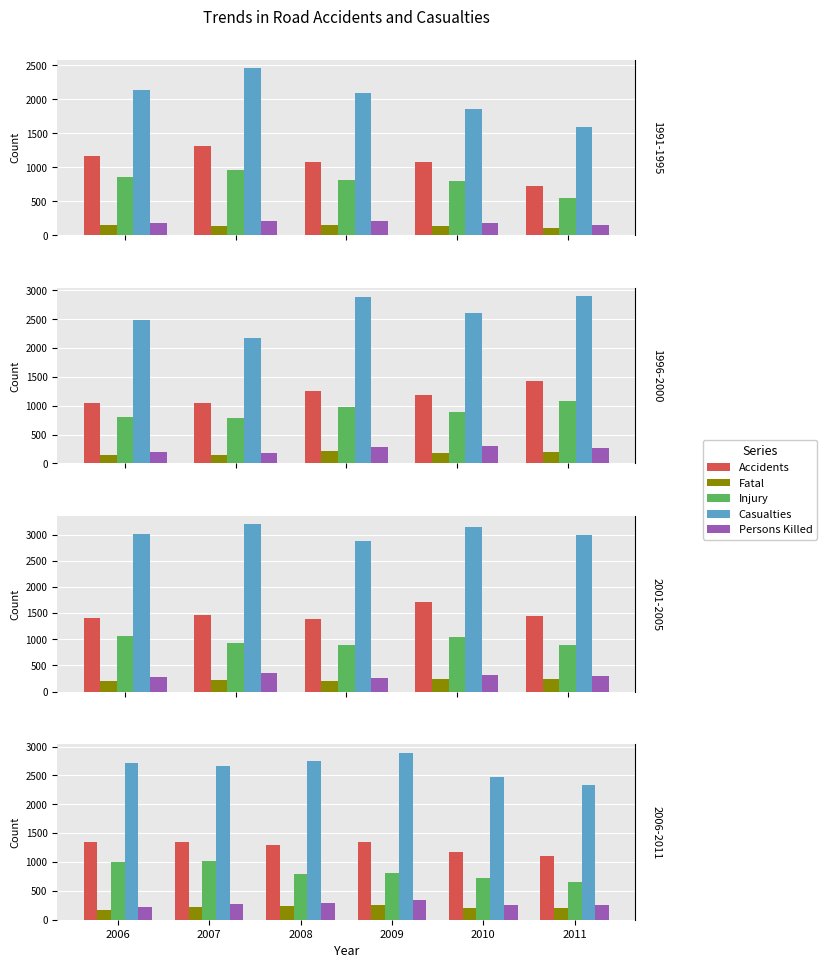

Where is Fatal nearest to the value 217?

2007